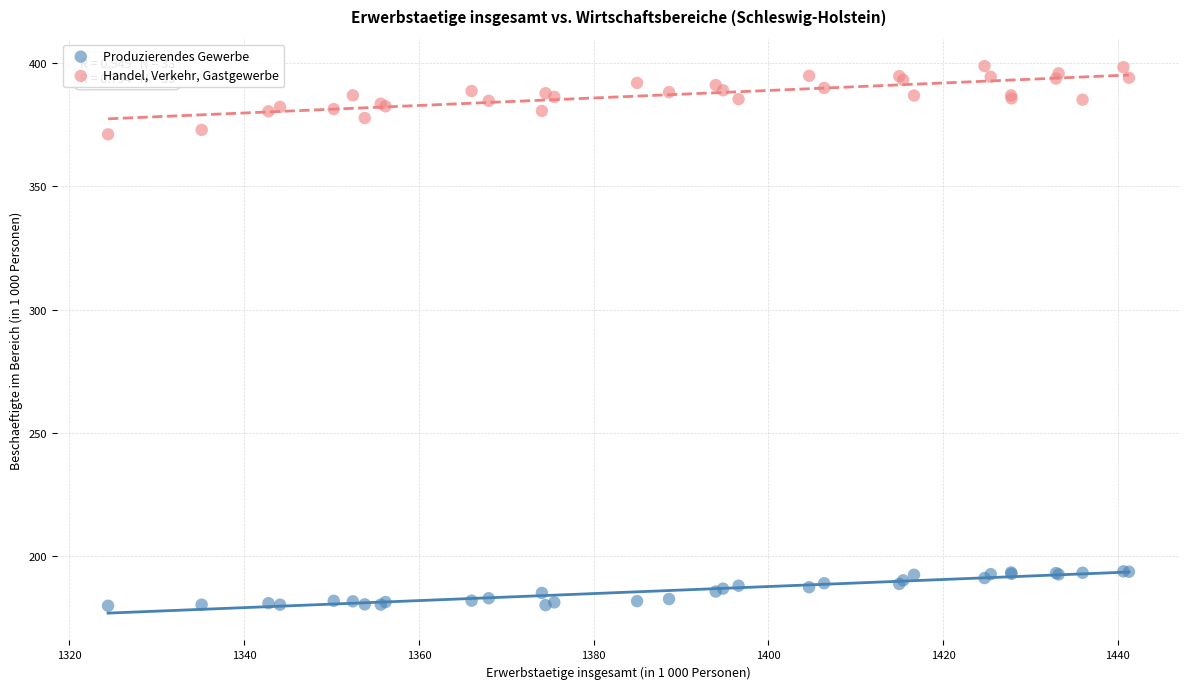

Which series contains the highest Y value?

Handel, Verkehr, Gastgewerbe